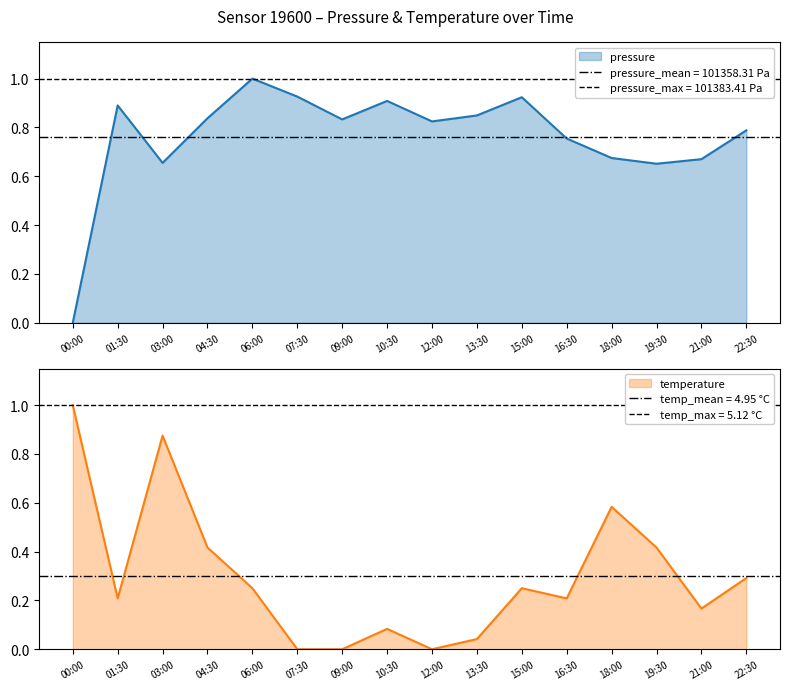

Does the chart have visible grid lines?

No